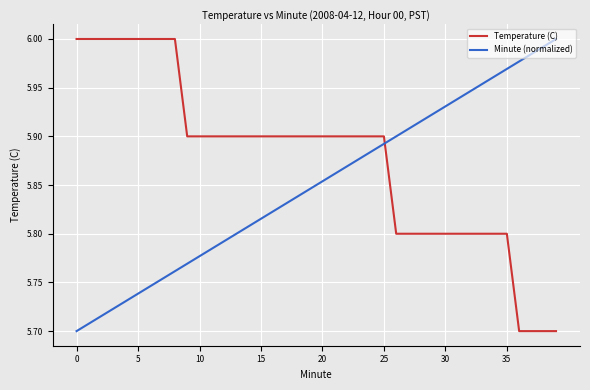

True or false: Minute (normalized) and Temperature (C) cross at least once.

True